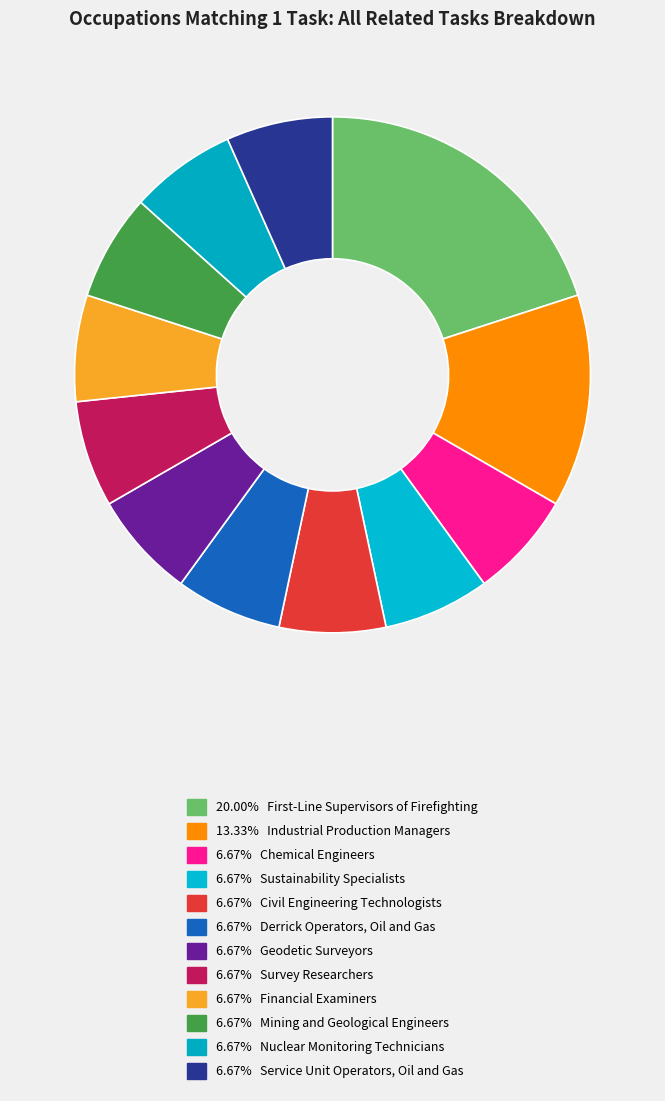

How many segments does this pie chart have?

12